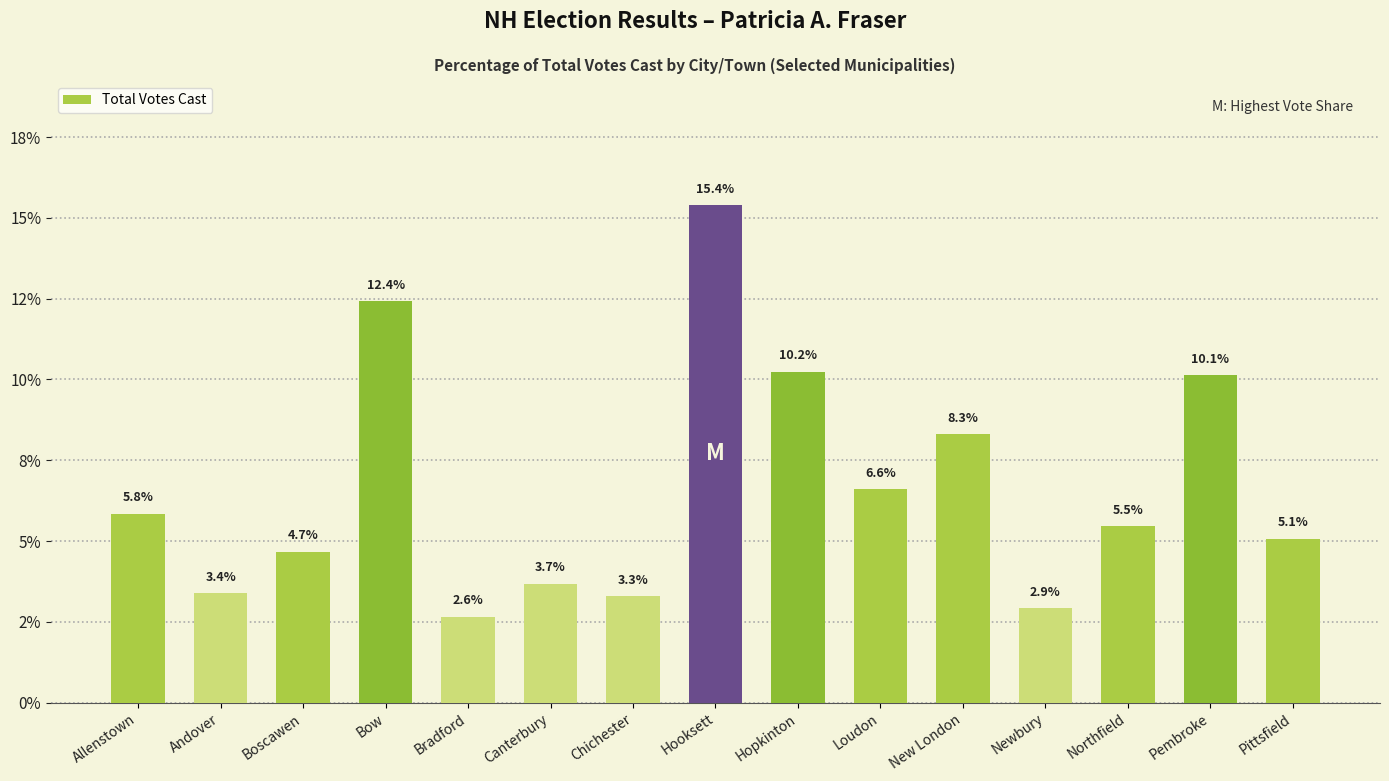

Reading right to left, extract all data points from this chart.

5.1	10.1	5.5	2.9	8.3	6.6	10.2	15.4	3.3	3.7	2.6	12.4	4.7	3.4	5.8